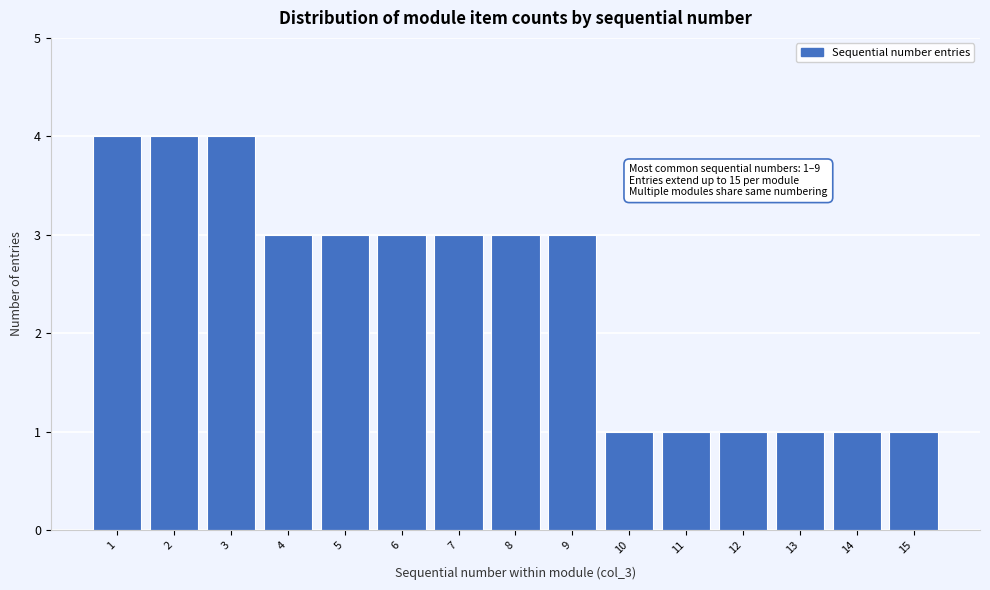

Reading right to left, extract all data points from this chart.

1	1	1	1	1	1	3	3	3	3	3	3	4	4	4